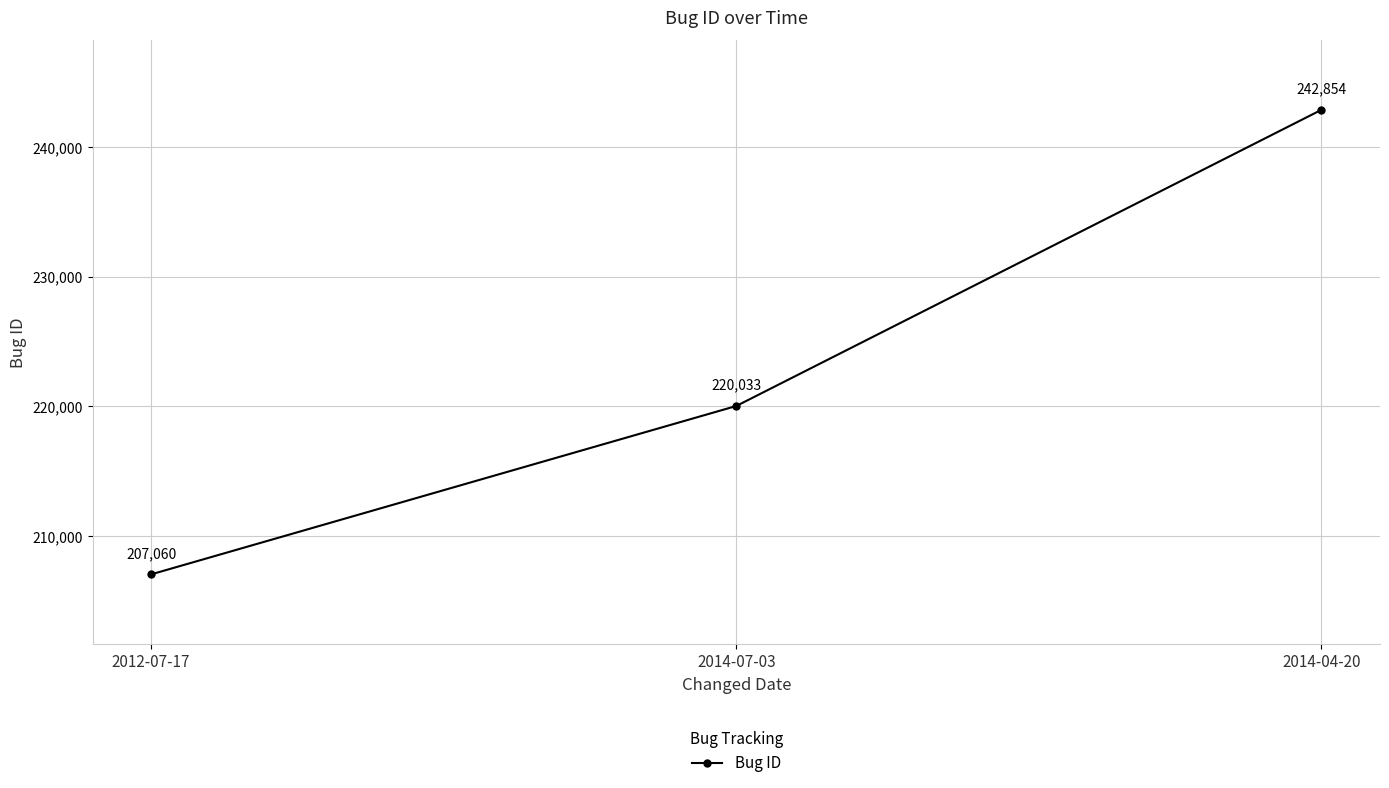

At which label is the value closest to 224957?

2014-07-03